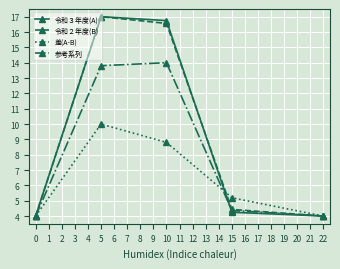

What is the difference between the maximum and second lowest values in the 令和３年度(A) series?

13.0